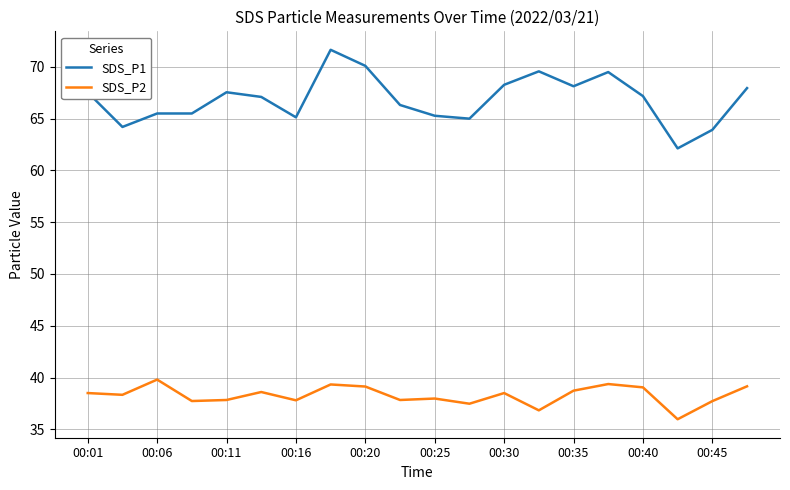

What is the difference between the maximum and minimum values in the SDS_P2 series?

3.8